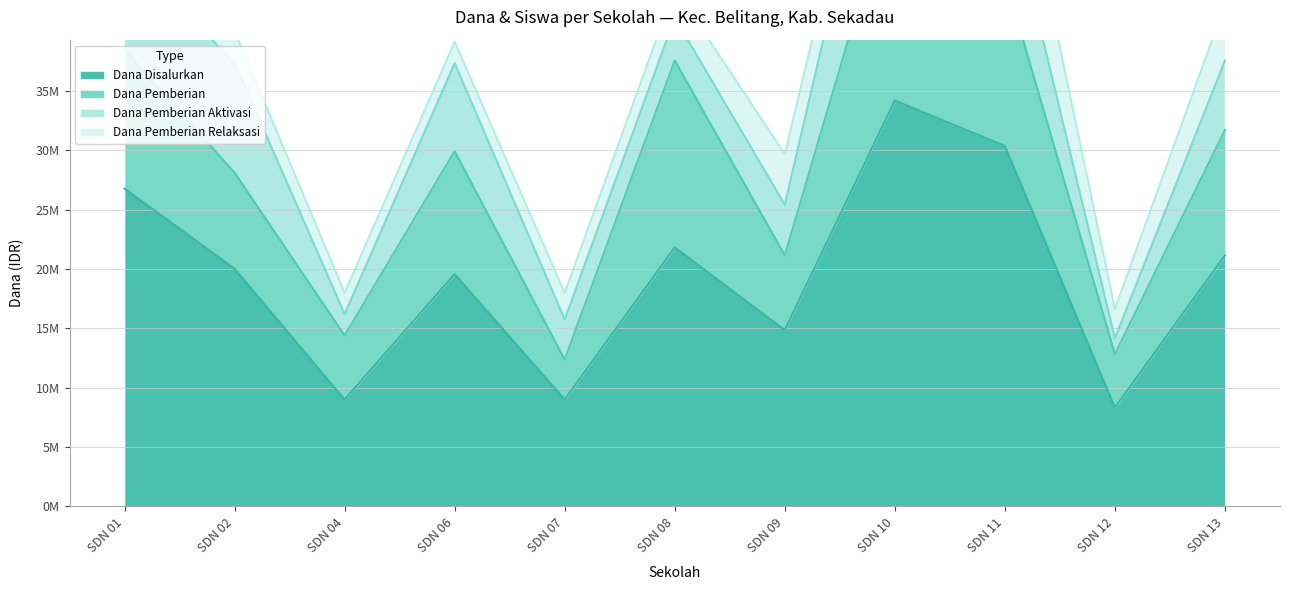

Reading left to right, extract all data points from this chart.

Dana Disalurkan: 26775000	20025000	9000000	19575000	9000000	21825000	14850000	34200000	30375000	8325000	21150000
Dana Pemberian: 11700000	8100000	5400000	10350000	3375000	15750000	6300000	18450000	14175000	4500000	10575000
Dana Pemberian Aktivasi: 8550000	9225000	1800000	7425000	3375000	3600000	4275000	12600000	8100000	1350000	5850000
Dana Pemberian Relaksasi: 6525000	2700000	1800000	1800000	2250000	2475000	4275000	3150000	8100000	2475000	4725000
Siswa Disalurkan: 70	49	23	53	25	55	40	81	79	23	58